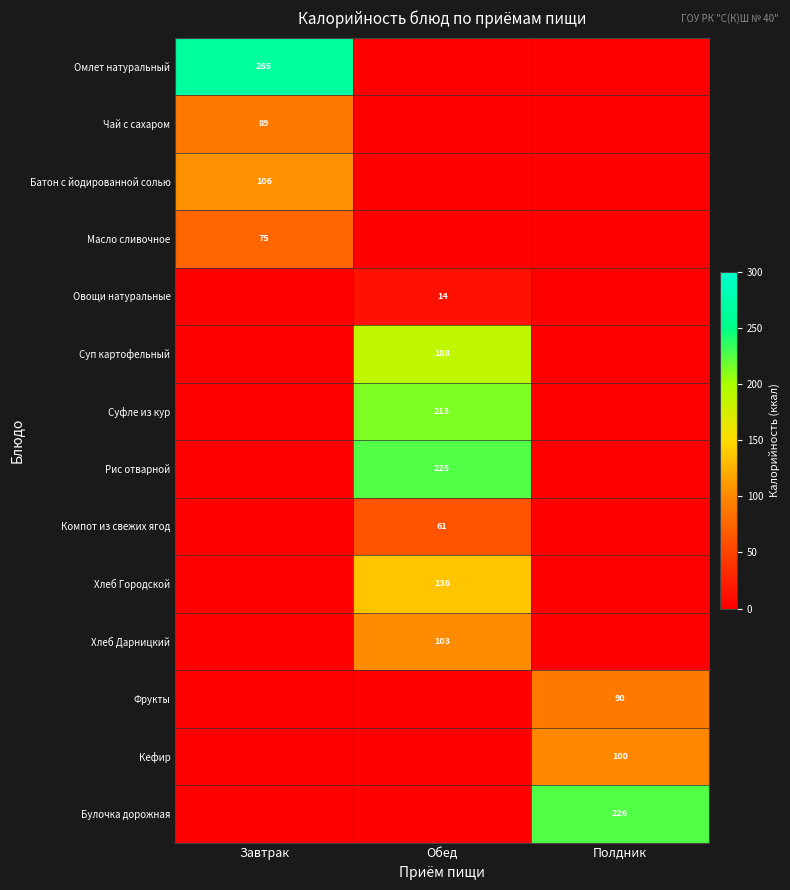

Which has a higher value, Полдник or Завтрак?

Завтрак